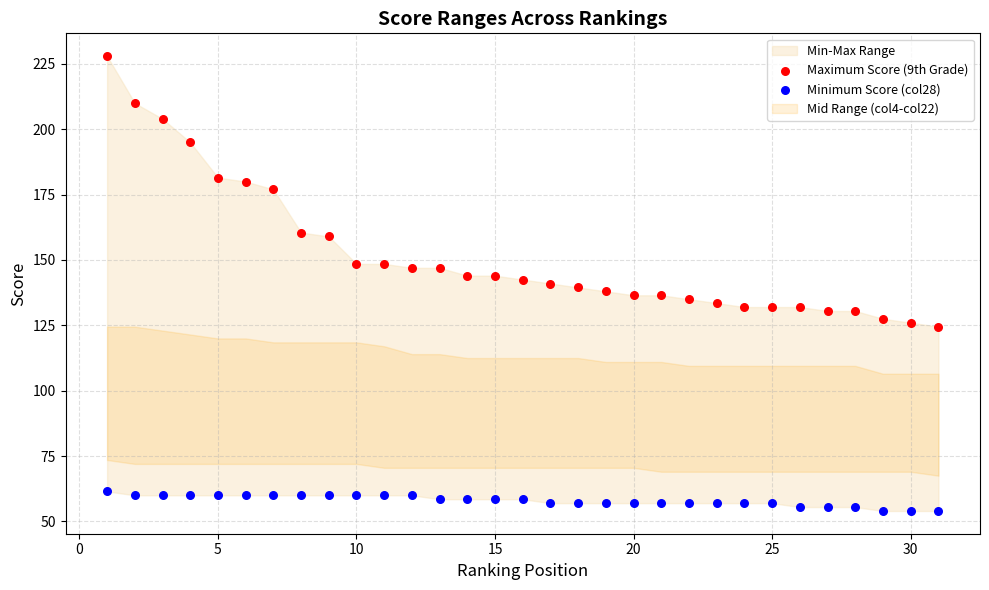

Which series reaches the maximum Y coordinate?

Maximum Score (9th Grade)